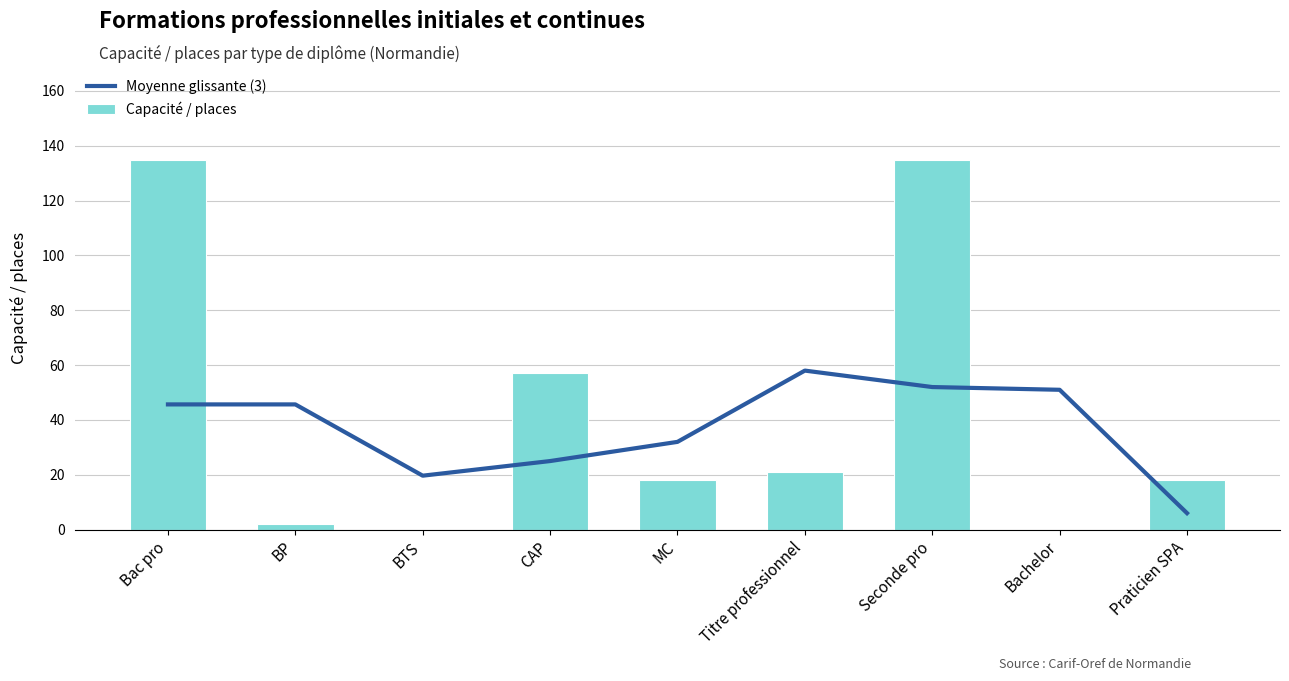

What is the sum of all Capacité / places values?

386